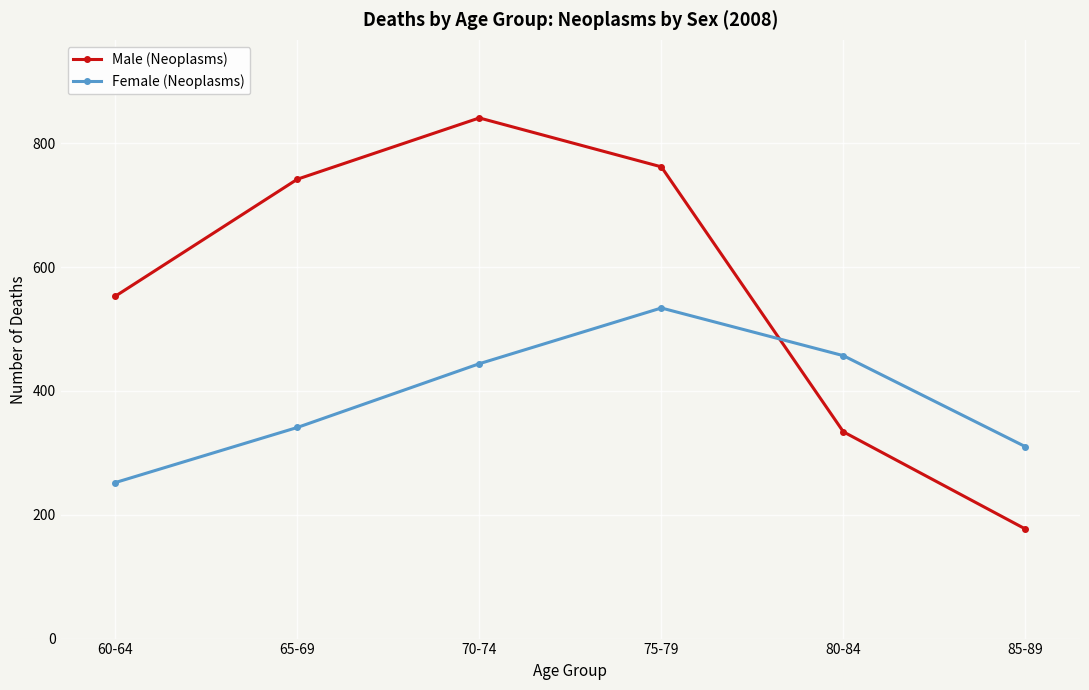

What is the spread (max minus min) of values at 80-84?

123